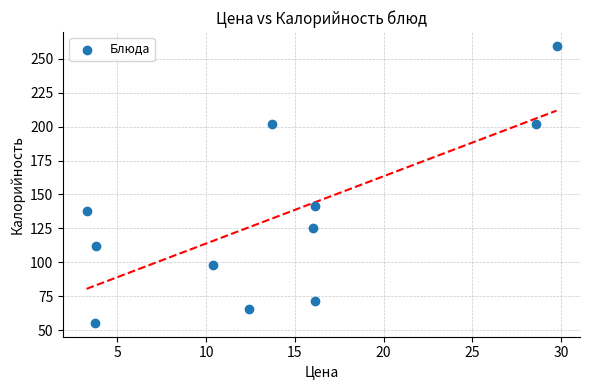

What is the average Y value?

133.6